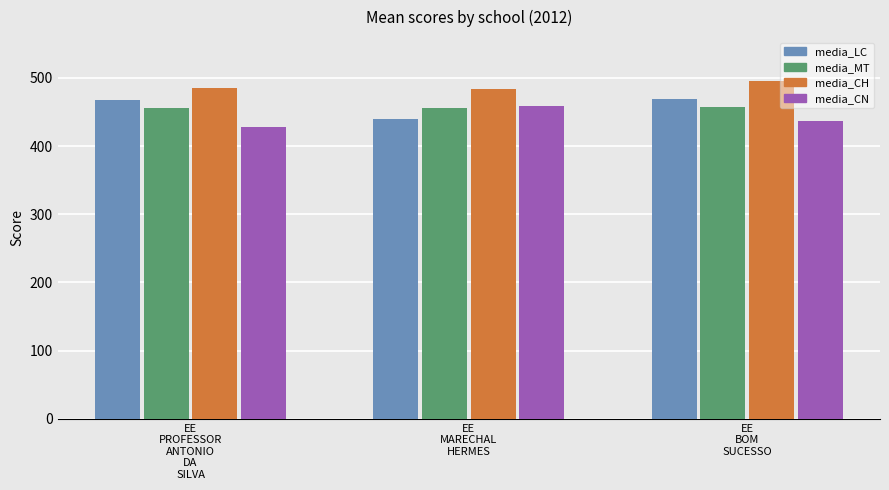

What are all the series names shown in the legend?

media_LC, media_MT, media_CH, media_CN